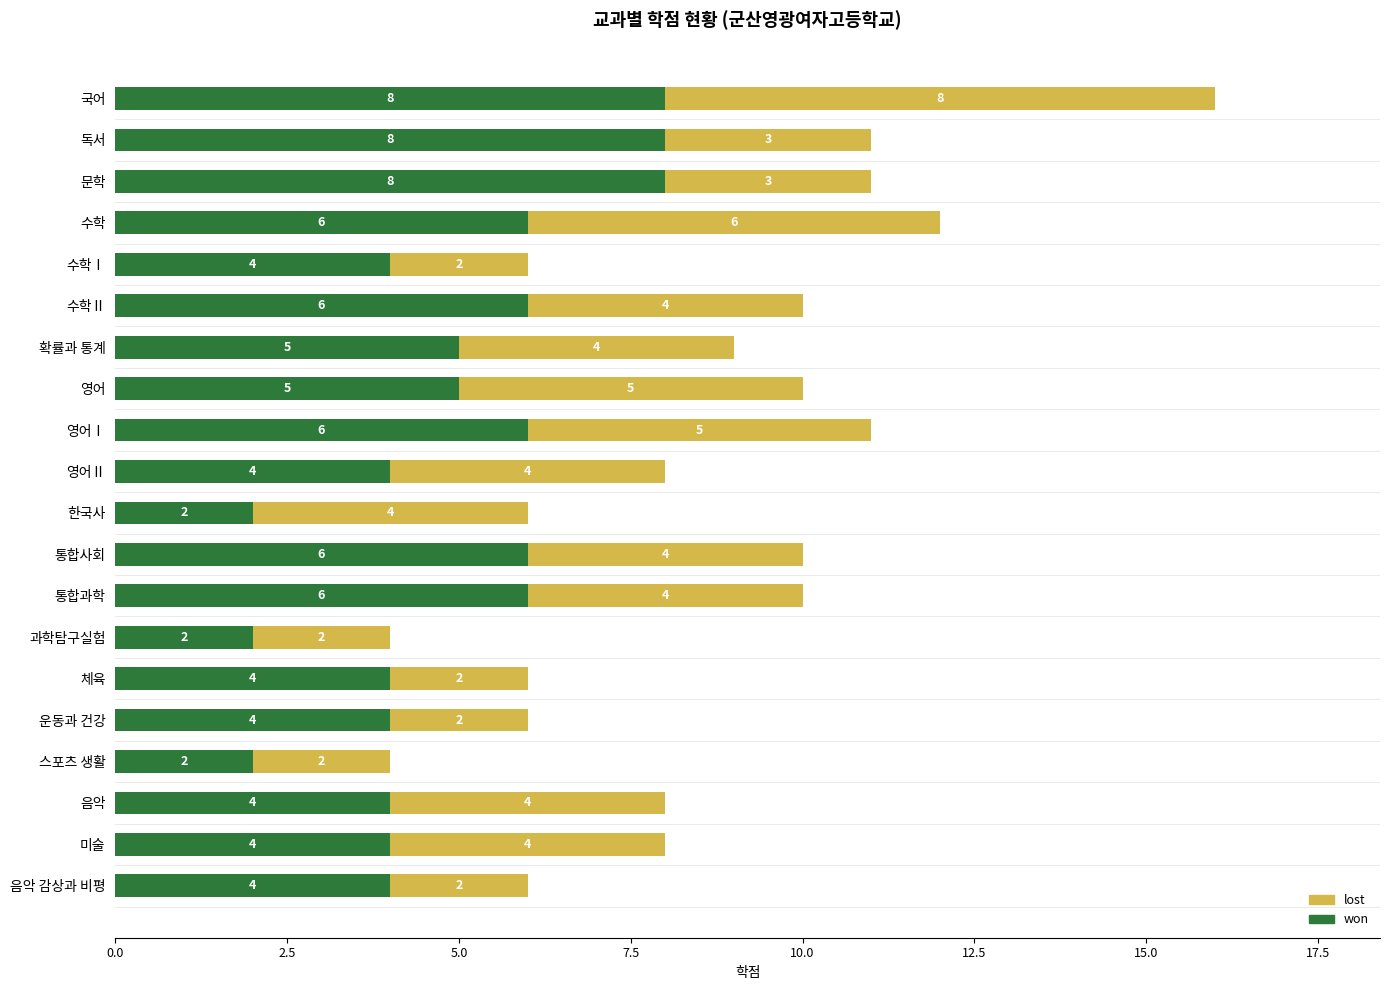

The won series shows 7 at 확률과 통계. True or false?

False